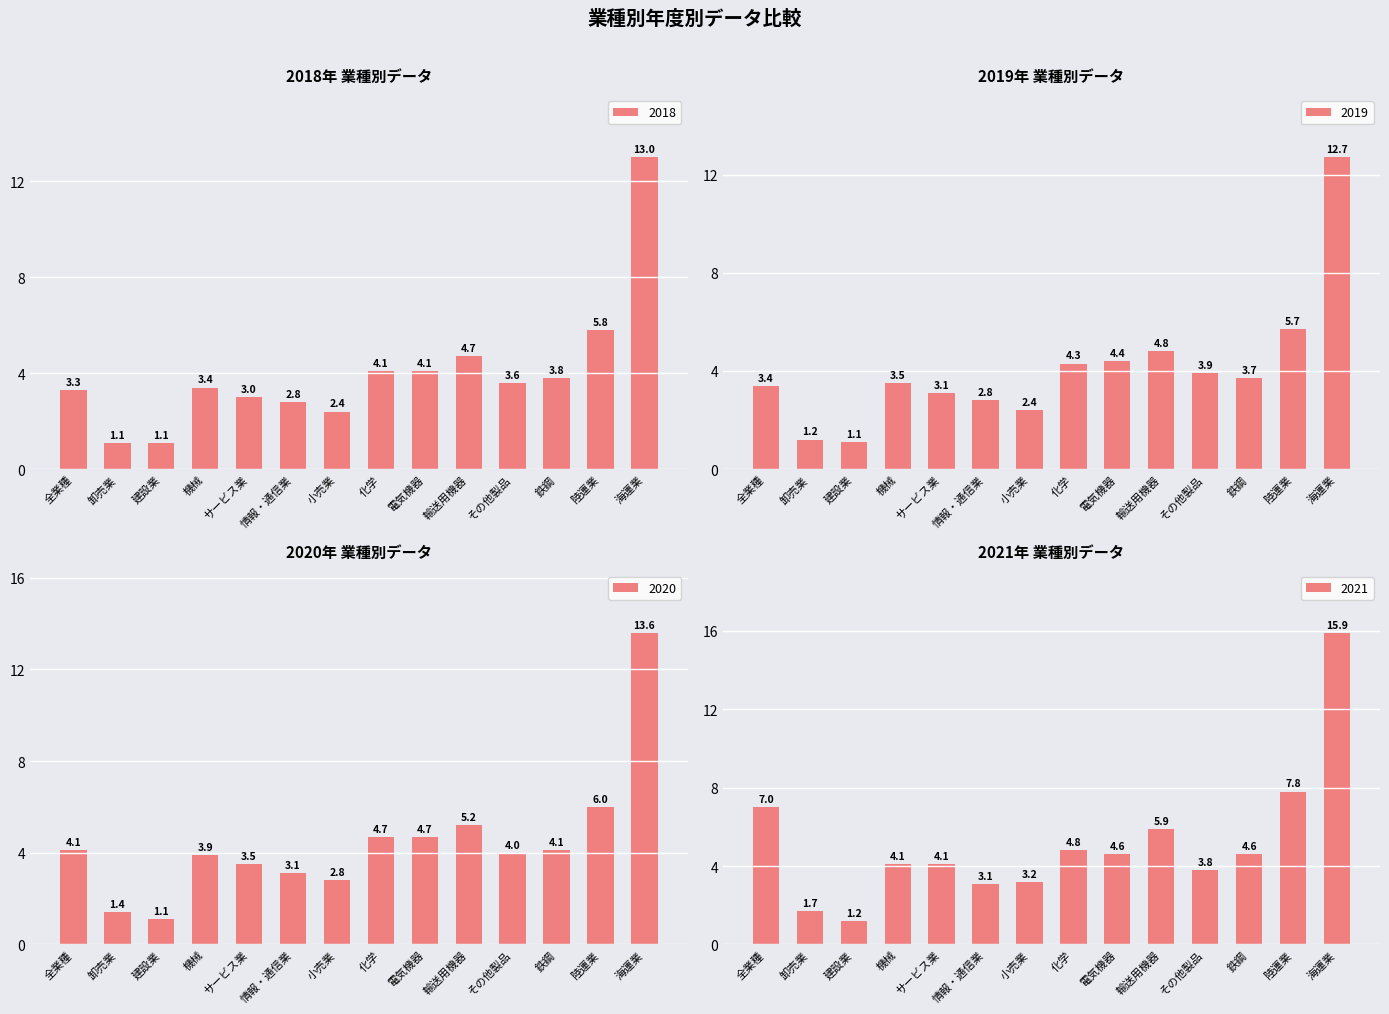

Which series has the widest spread of values?

2021